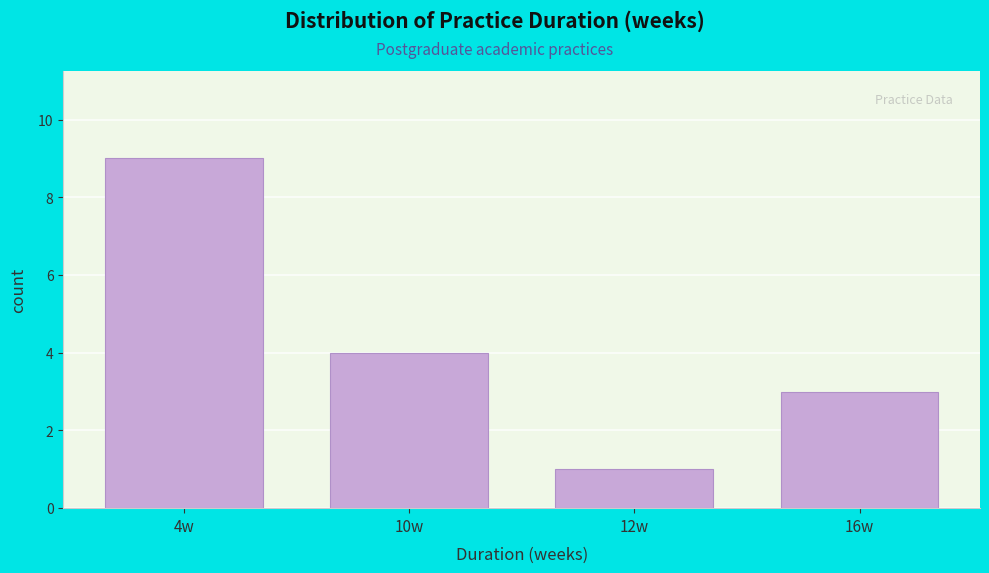

Reading left to right, list all the values displayed in this chart.

4w=9	10w=4	12w=1	16w=3